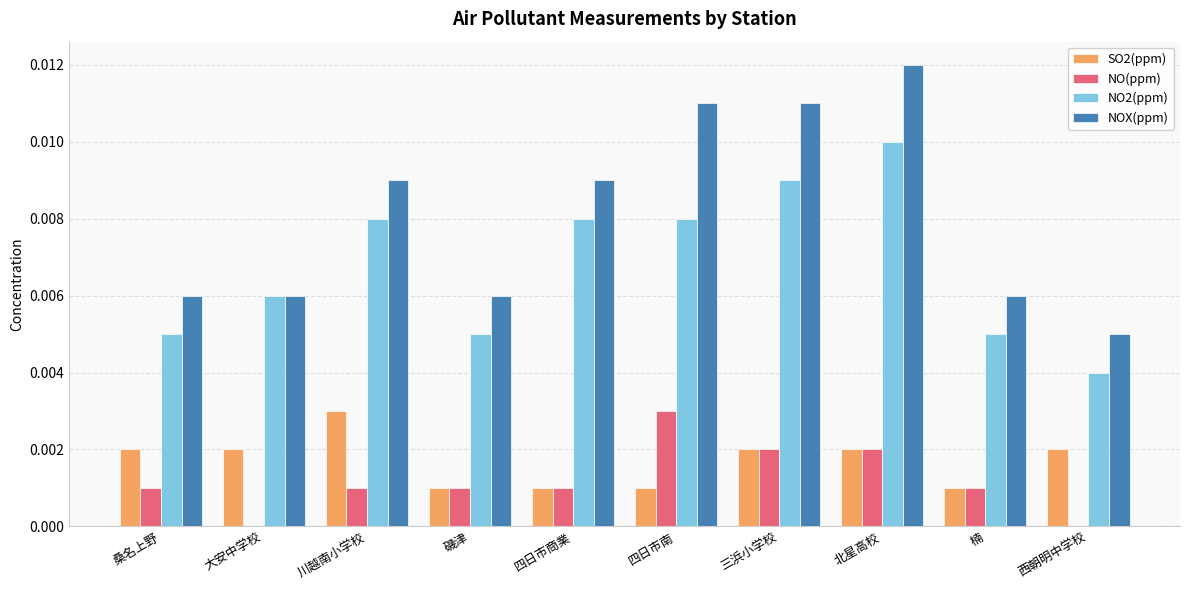

Where is NO2(ppm) nearest to the value 0?

西朝明中学校